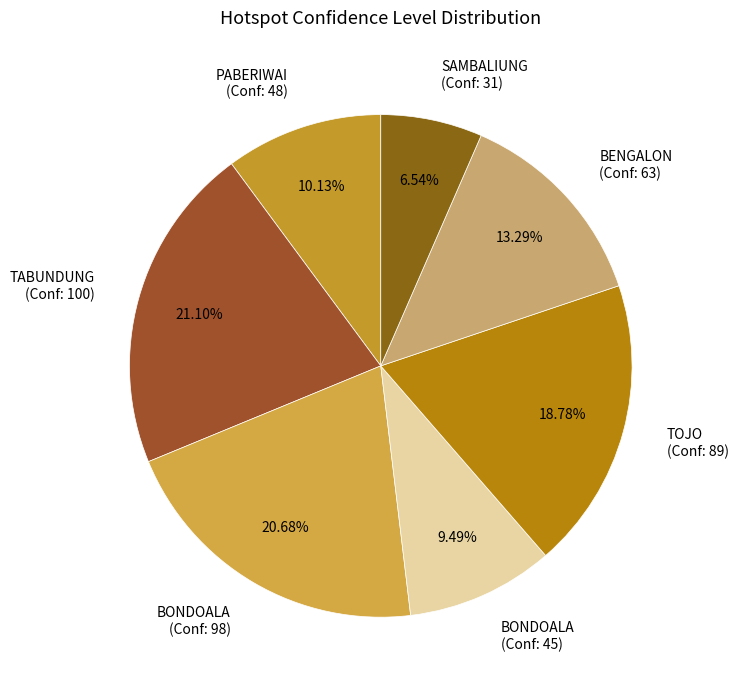

To the nearest percent, what is the average slice percentage?

14%